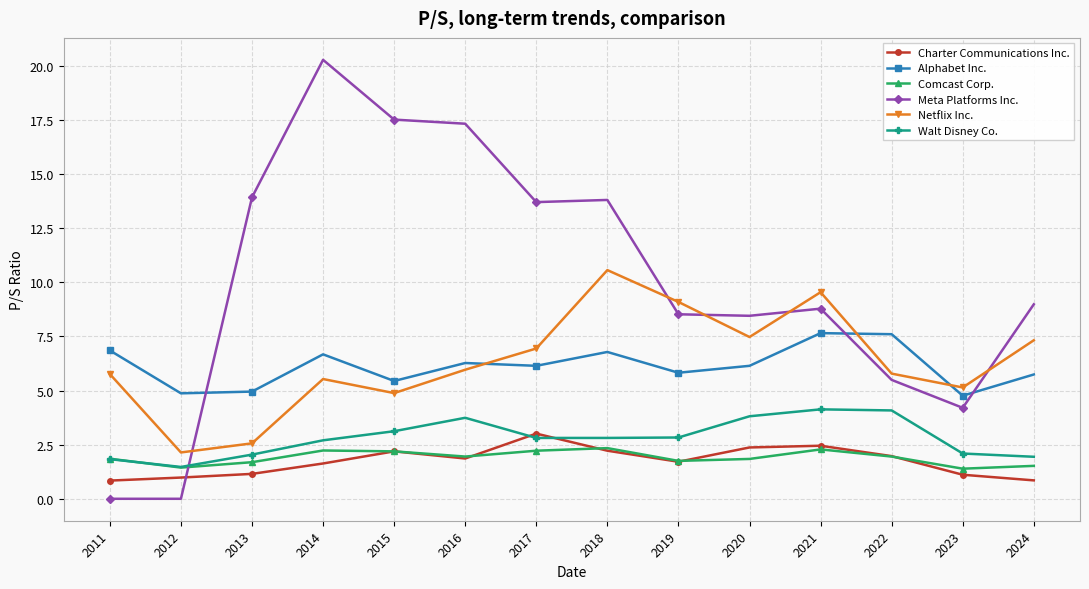

Which series has the widest spread of values?

Meta Platforms Inc.